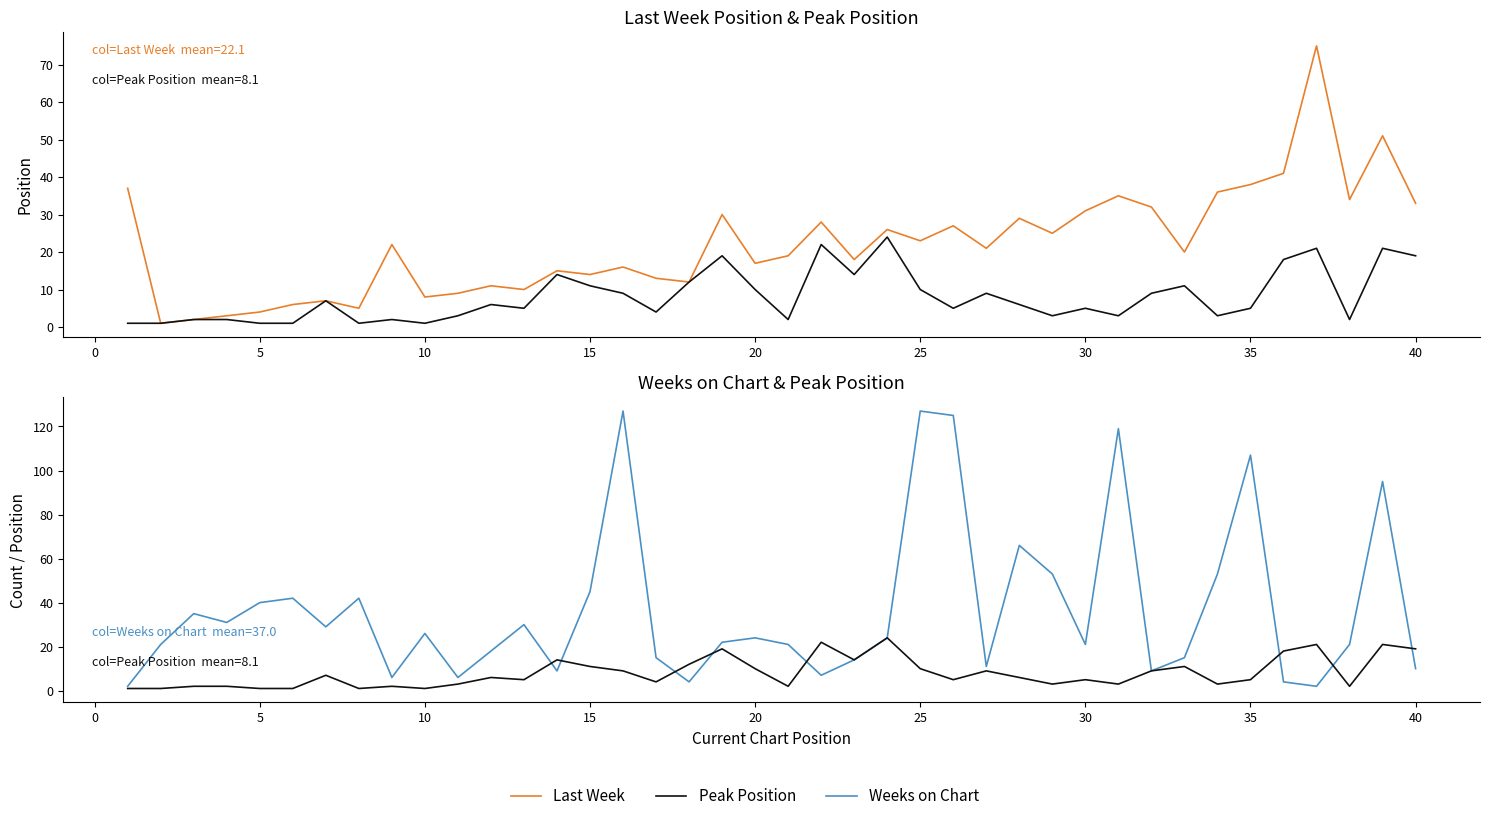

Which series has the widest spread of values?

Weeks on Chart